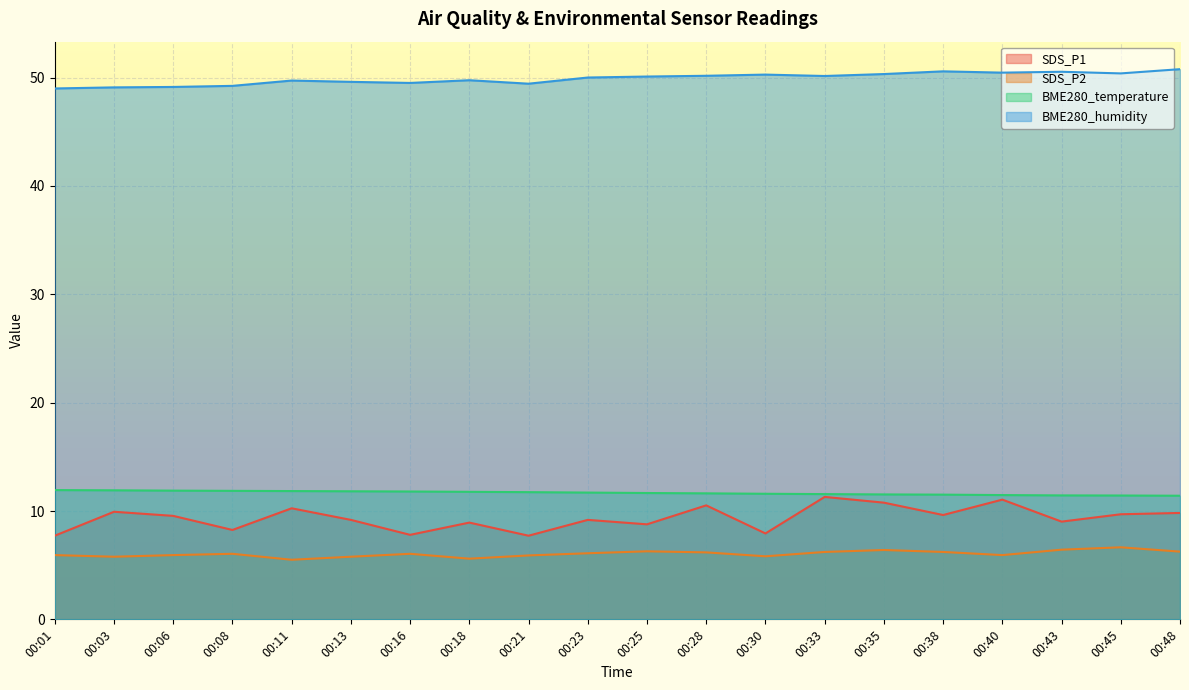

How many series are shown in this chart?

4